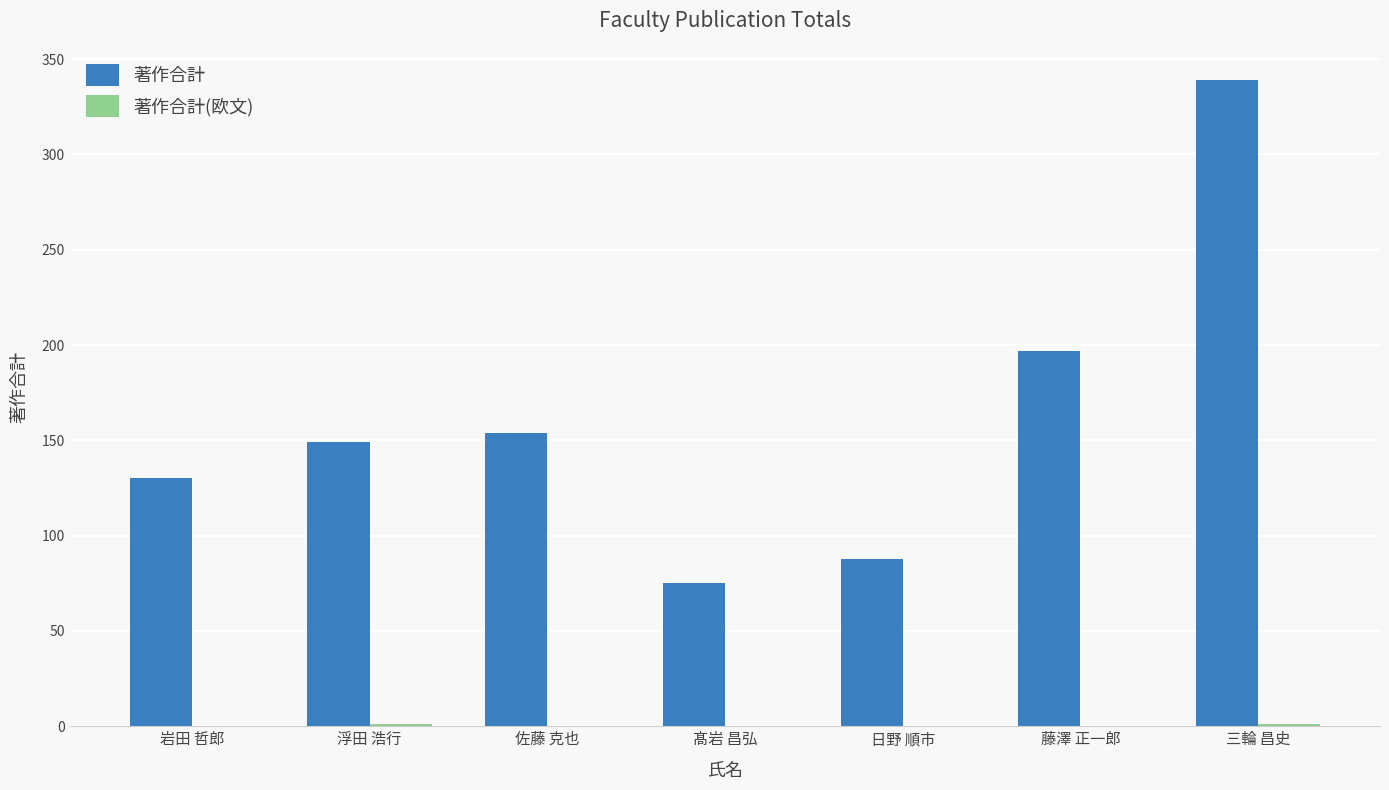

Between 浮田 浩行 and 三輪 昌史, which series saw the biggest shift?

著作合計